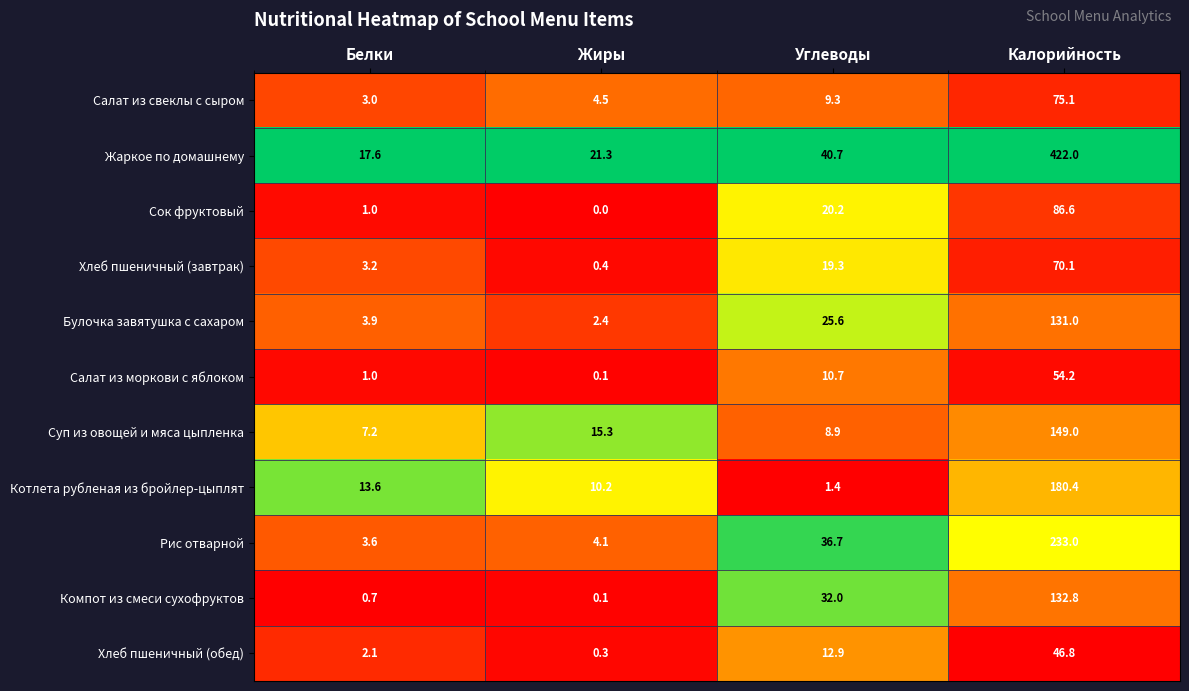

What is the total value across all series at Белки?

56.9